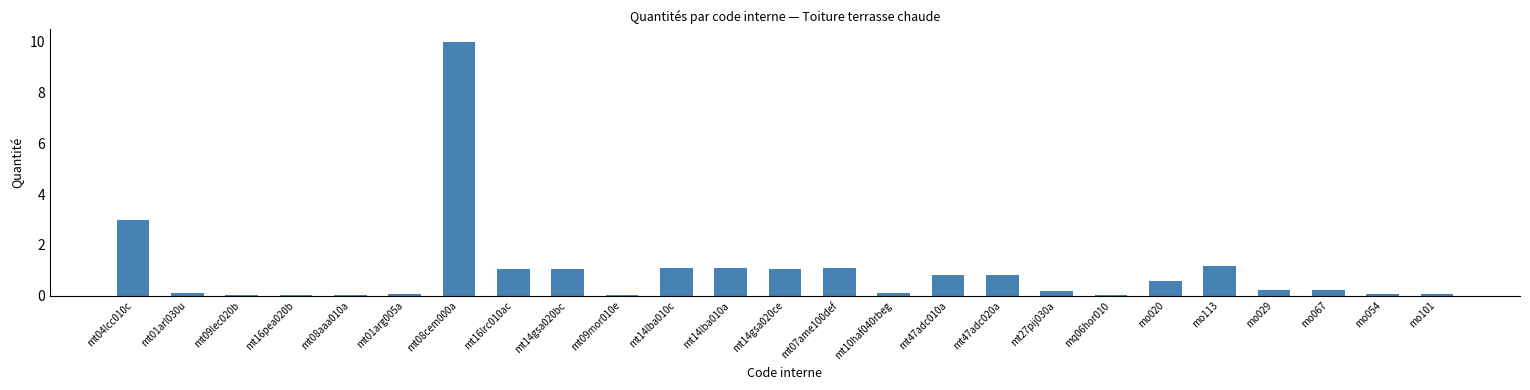

What is the change in value from mt16pea020b to mo067?

+0.2